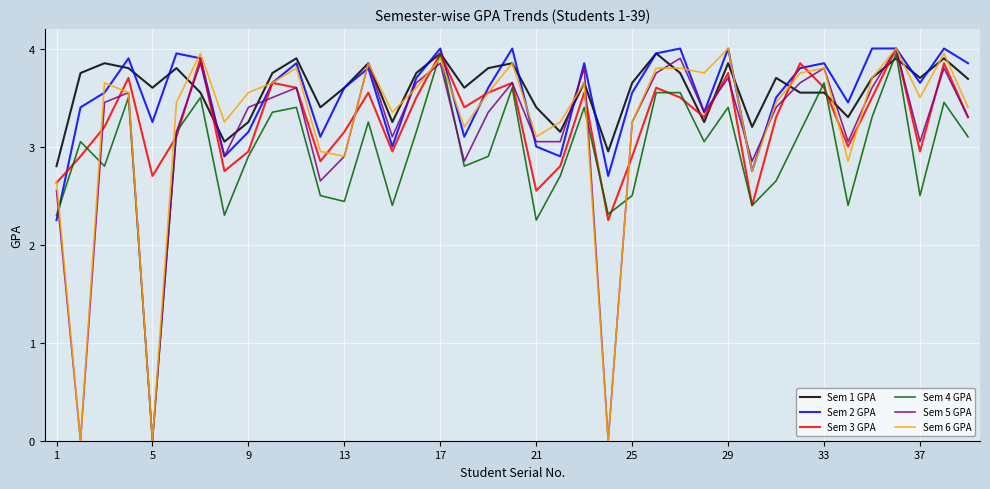

How many categories are shown in the chart?

39